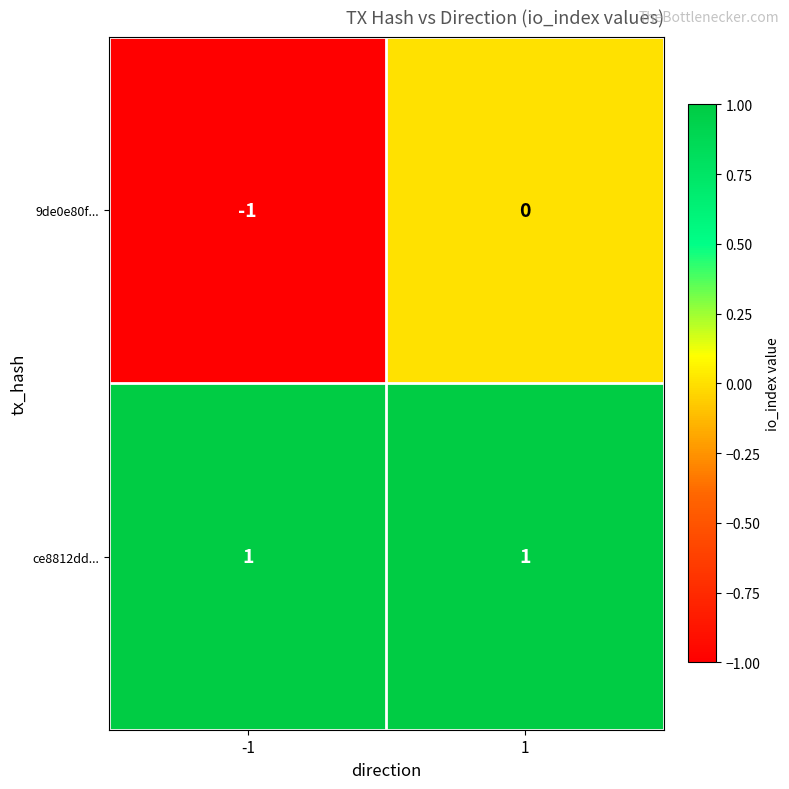

Is the value of ce8812dd... at 1 greater than the value of 9de0e80f... at -1?

Yes